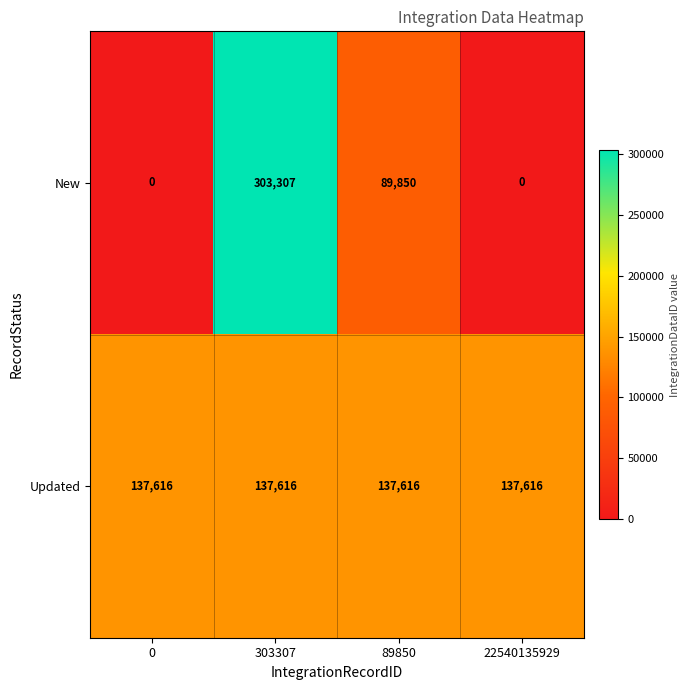

How many data points in New are less than 89850?

2